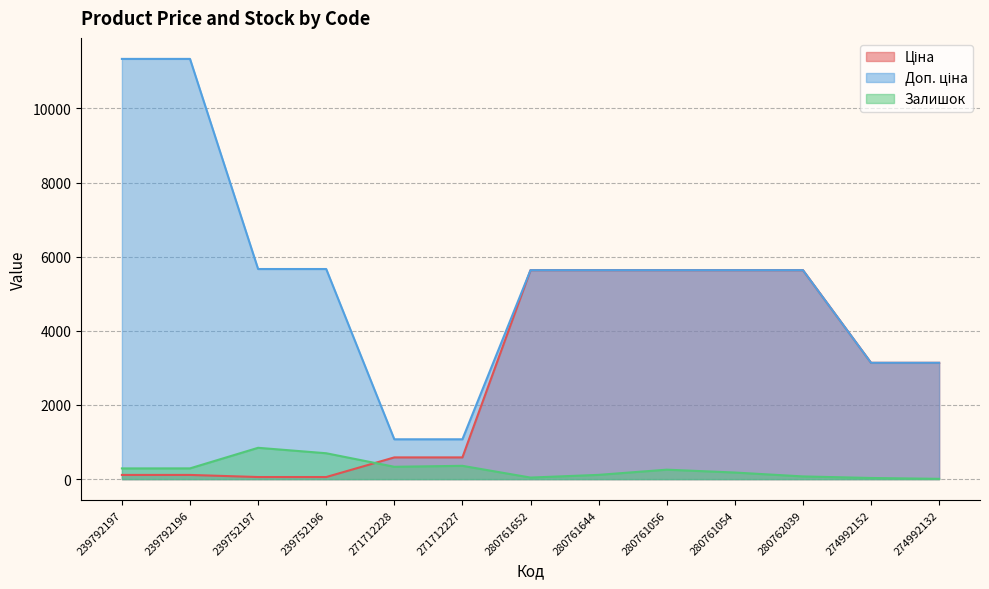

What is the total value across all series at 239752196?

6421.7